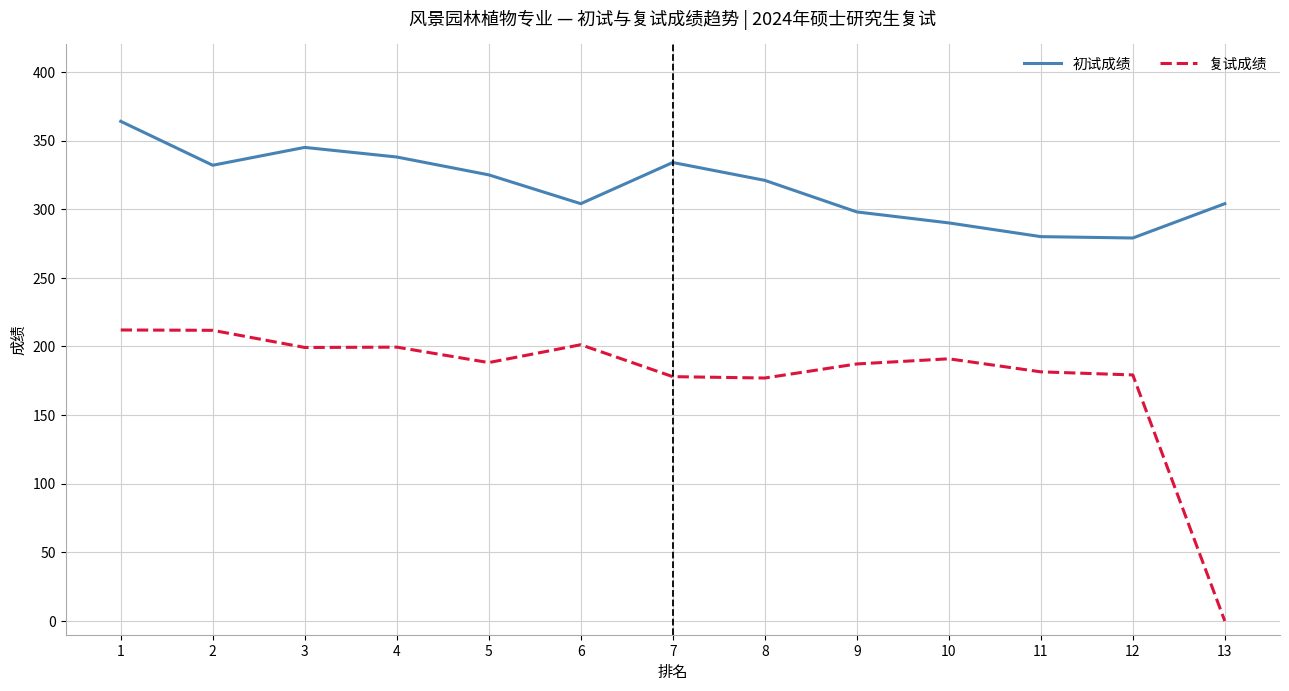

What is the difference between the second highest and minimum values in the 初试成绩 series?

66.0